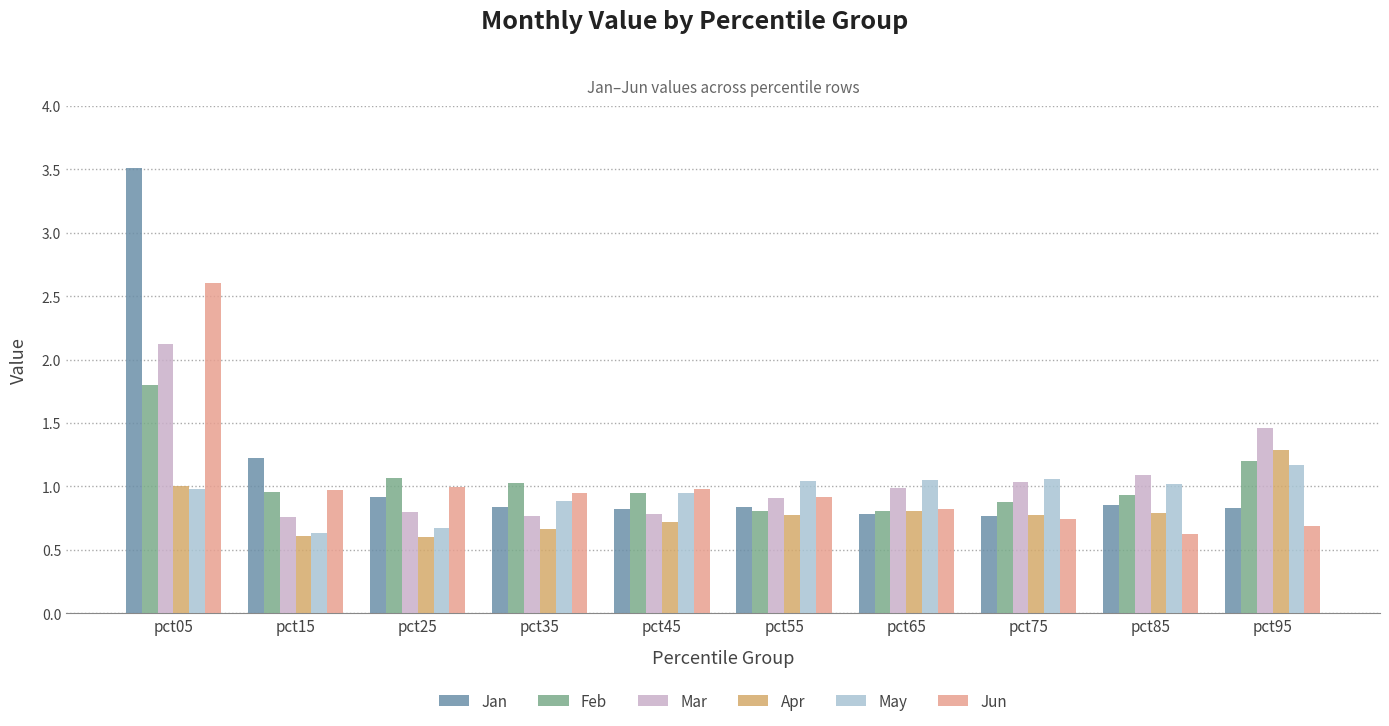

The Jan series shows 1.5 at pct55. True or false?

False